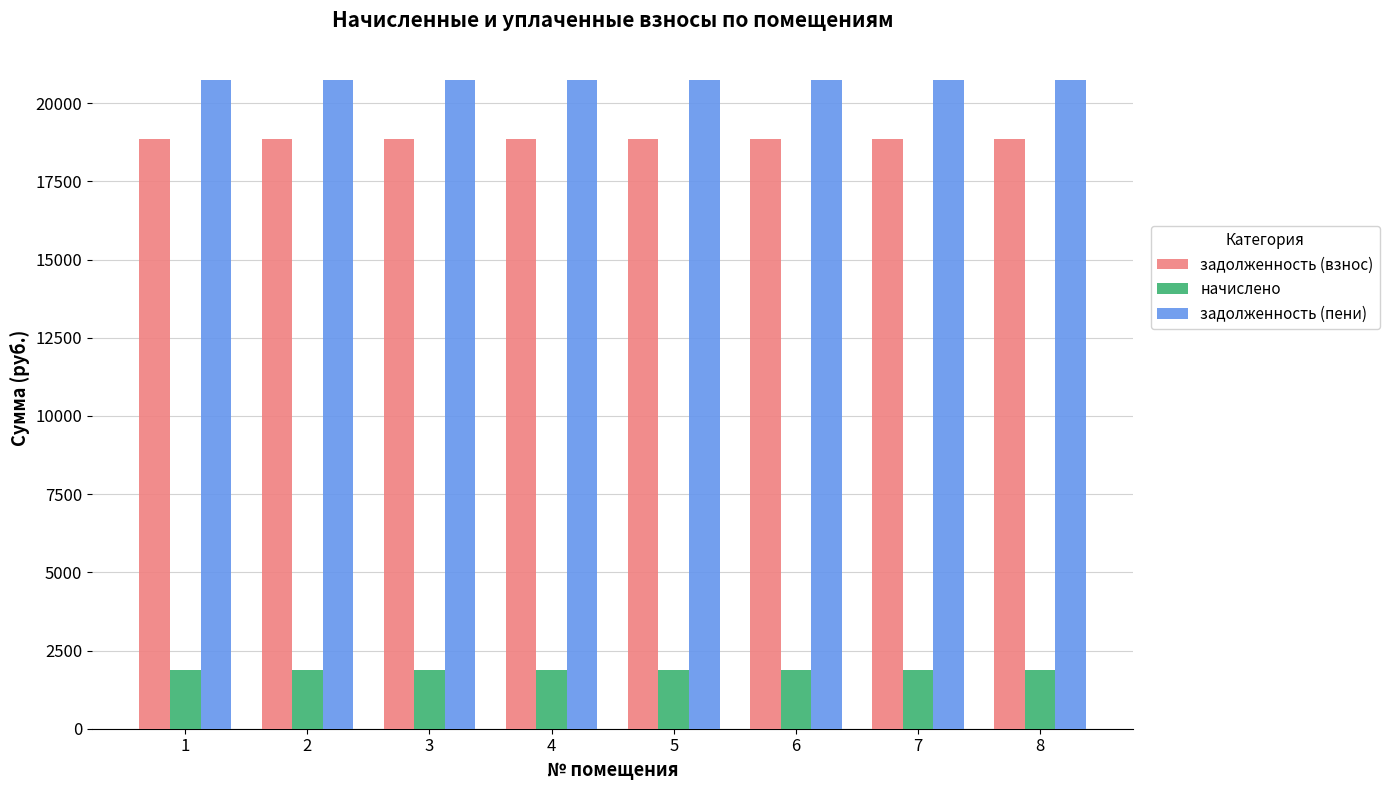

Reading left to right, transcribe all the data shown in this chart.

задолженность (взнос): 1=18858.2	2=18858.2	3=18858.2	4=18858.2	5=18858.2	6=18858.2	7=18858.2	8=18858.2
начислено: 1=1872.0	2=1872.0	3=1872.0	4=1872.0	5=1872.0	6=1872.0	7=1872.0	8=1872.0
задолженность (пени): 1=20730.2	2=20730.2	3=20730.2	4=20730.2	5=20730.2	6=20730.2	7=20730.2	8=20730.2